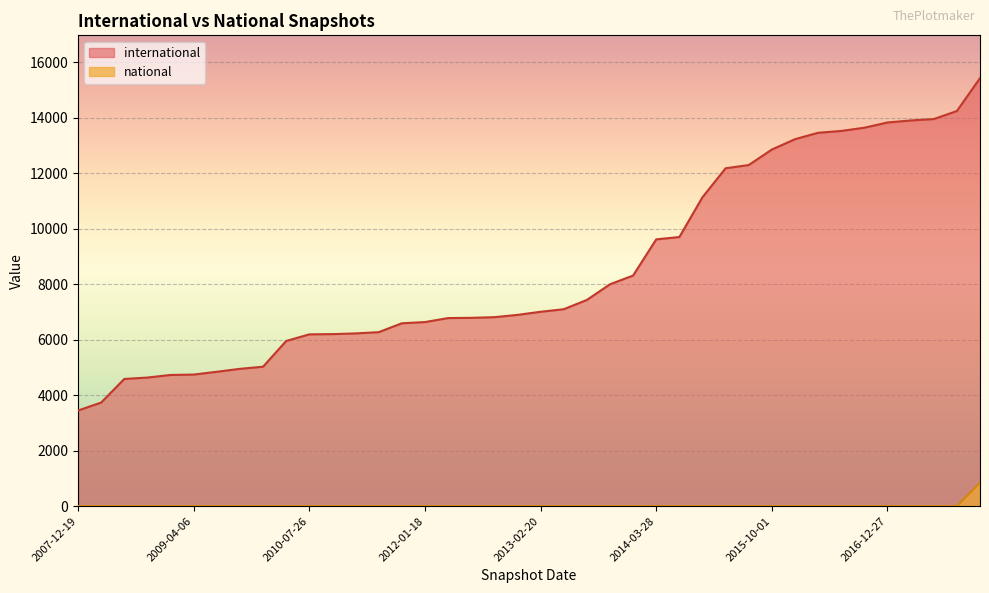

True or false: national and international cross at least once.

False